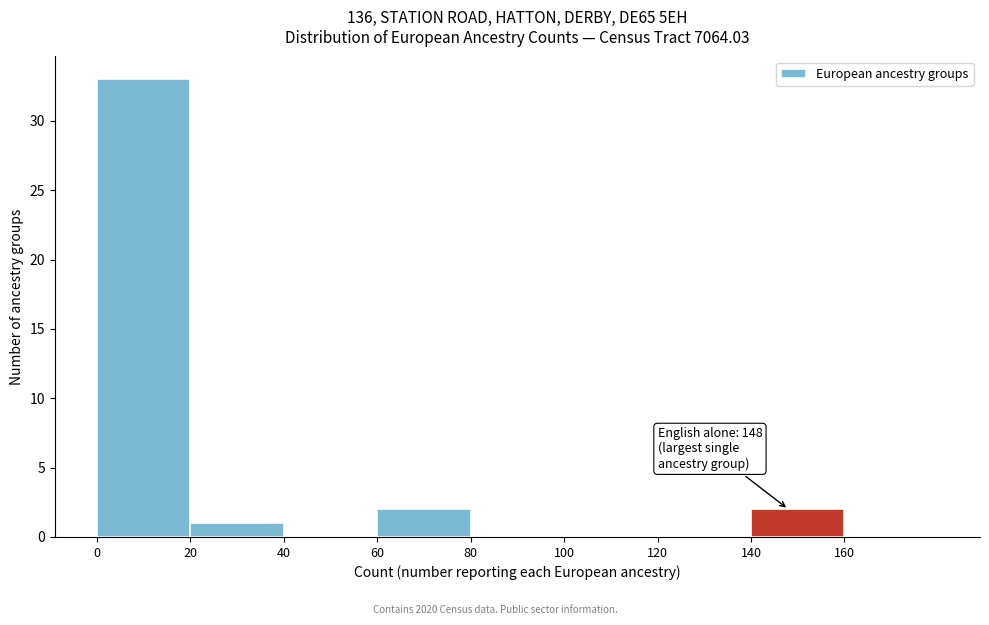

Over which range of the x-axis is the bar tallest?

0 to 20